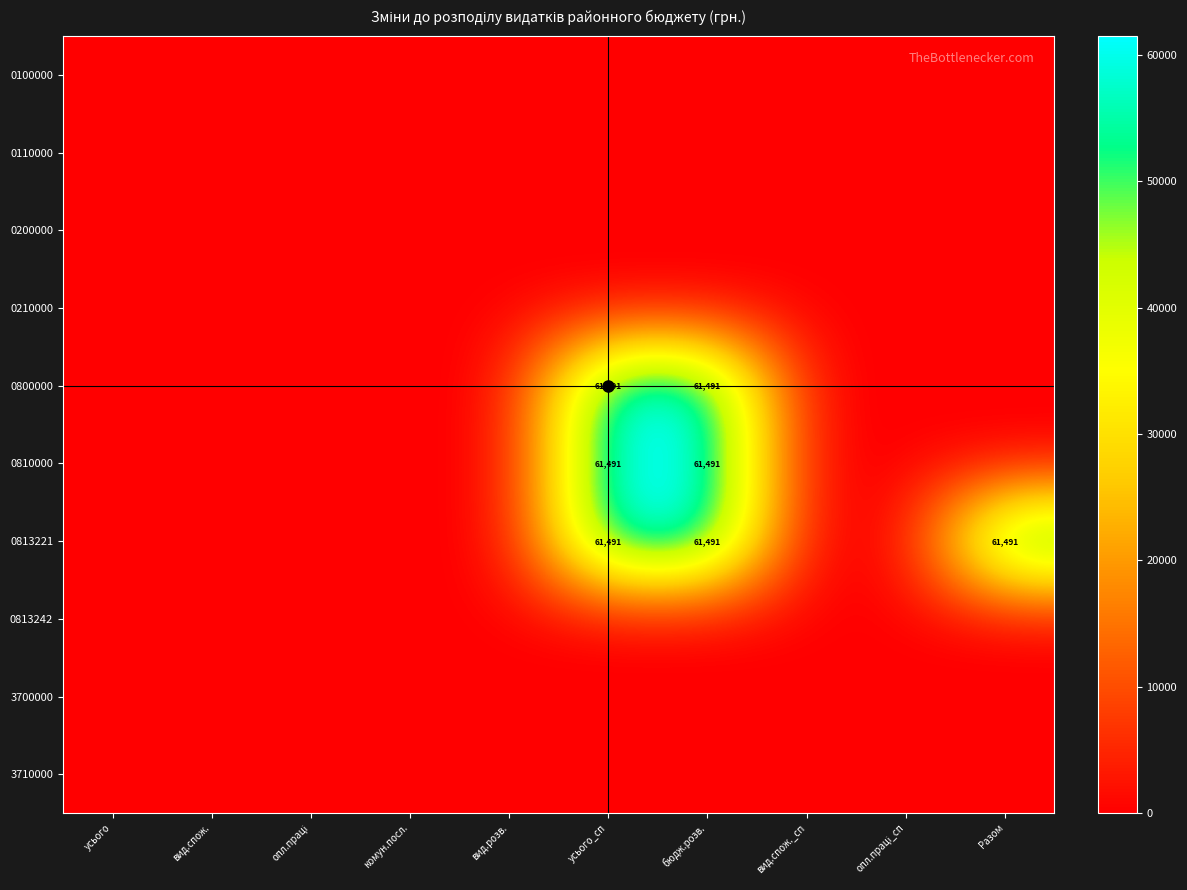

Is it true that 0800000 equals 61491 at бюдж.розв.?

True